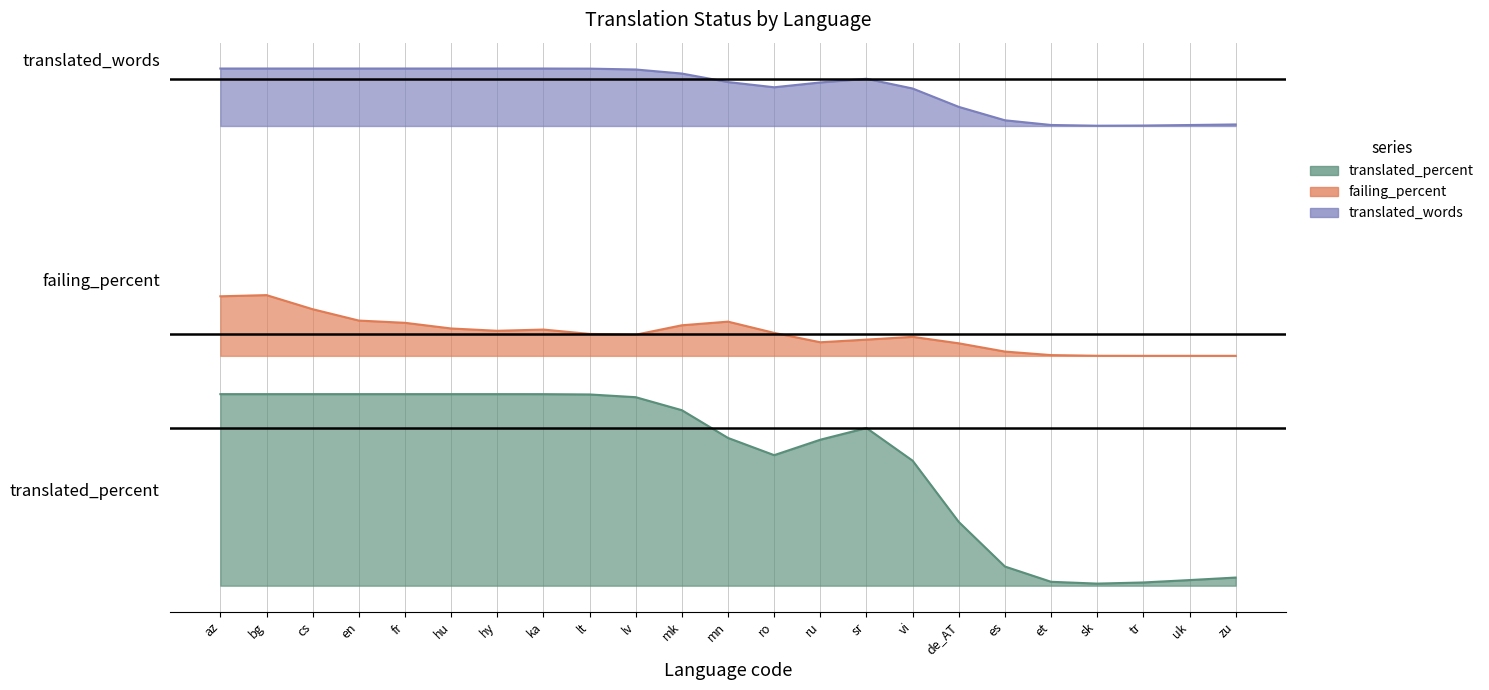

Which series has the largest total across all categories?

translated_words